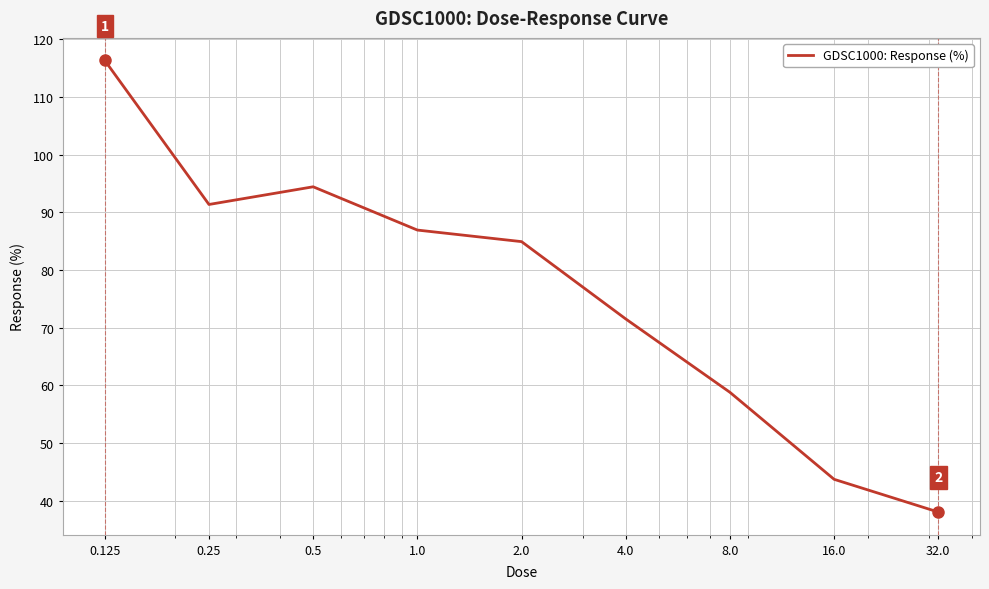

What is the sum of all values?

686.1